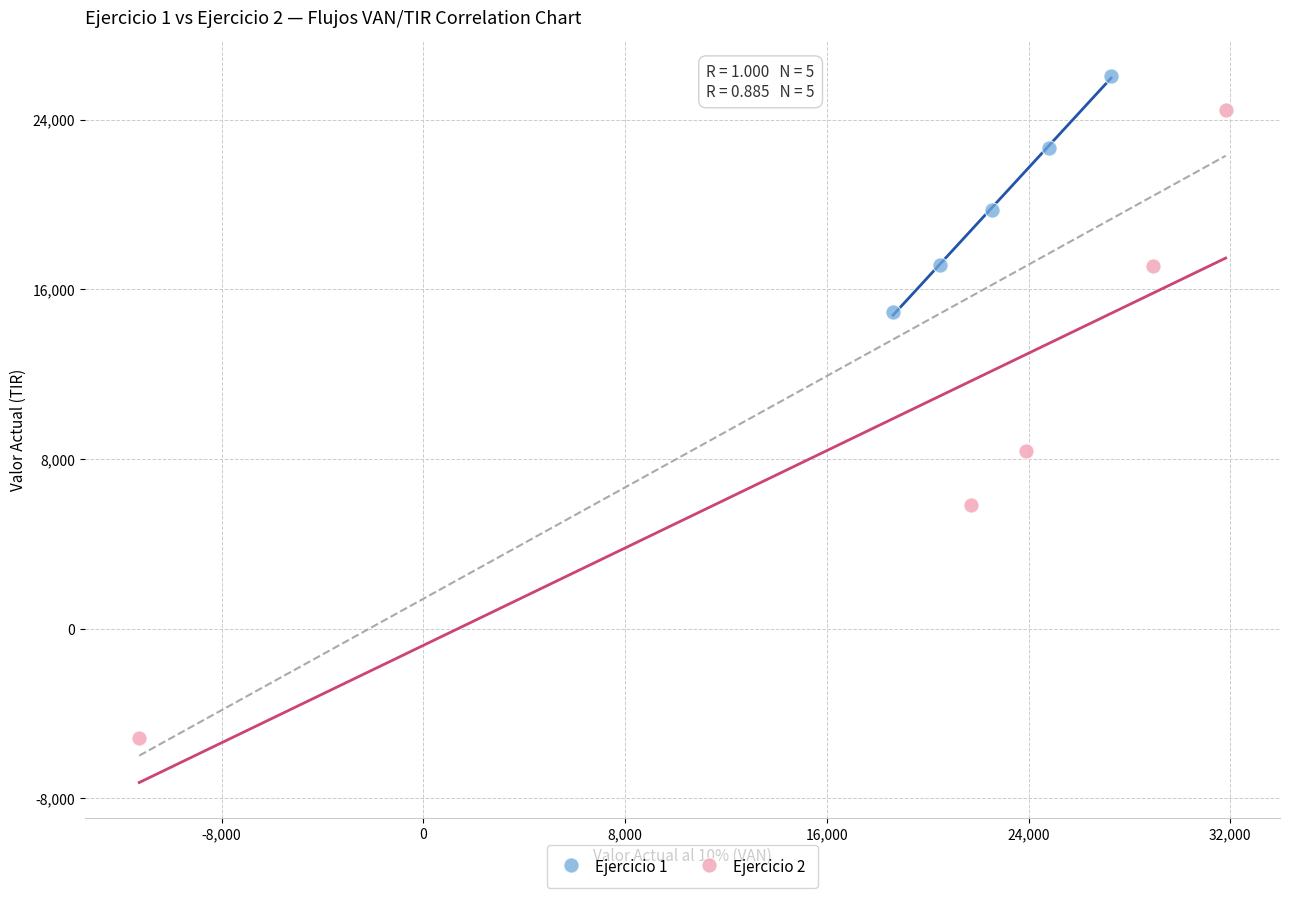

Which series has the widest spread of Y values?

Ejercicio 2